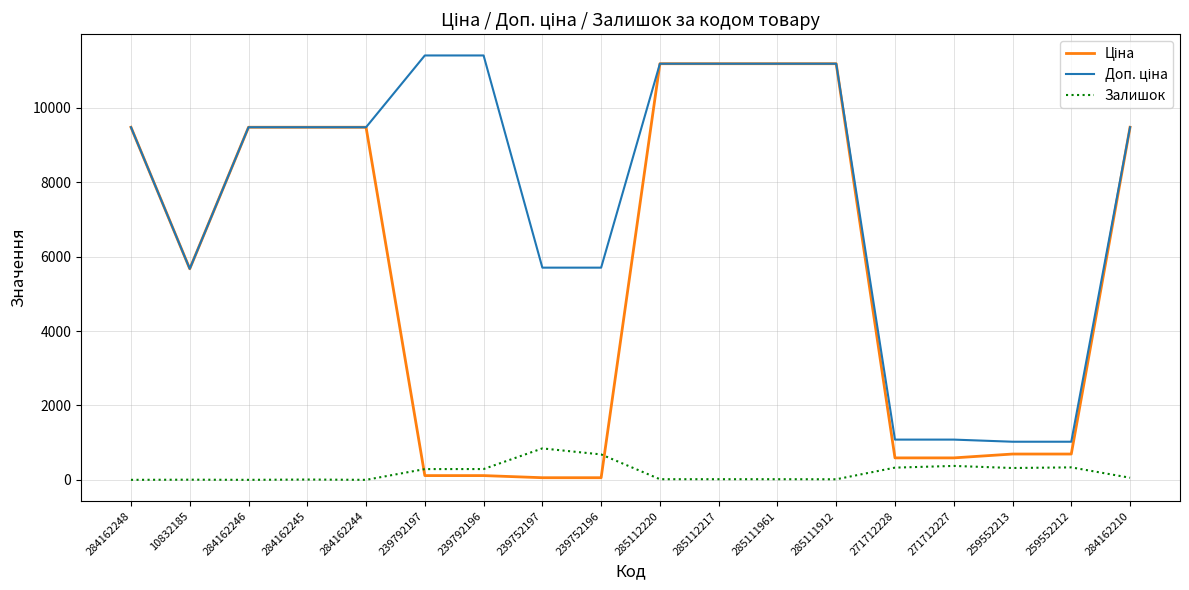

True or false: Залишок has more than 1 interior local peaks.

True